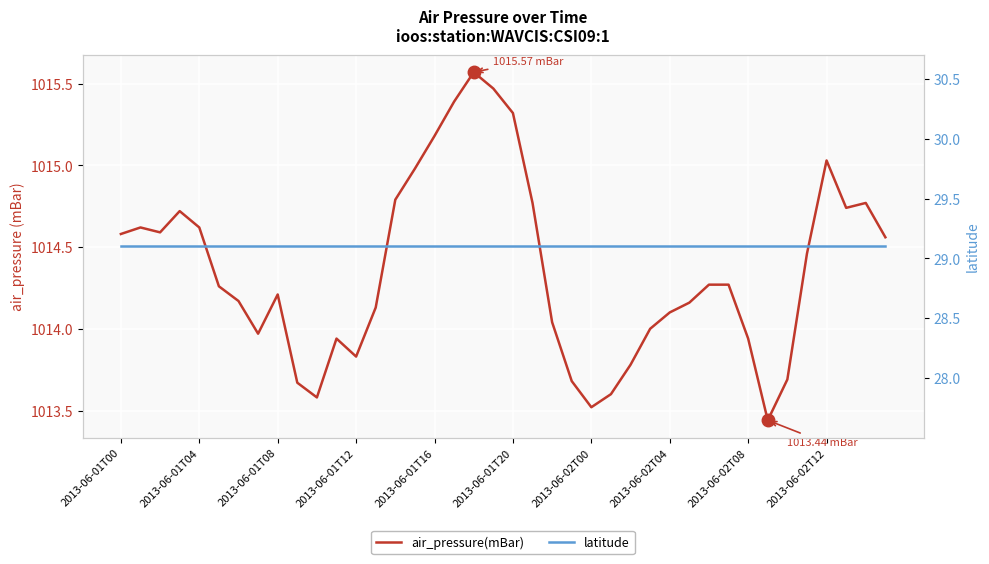

What is the sum of all latitude values?

1164.1